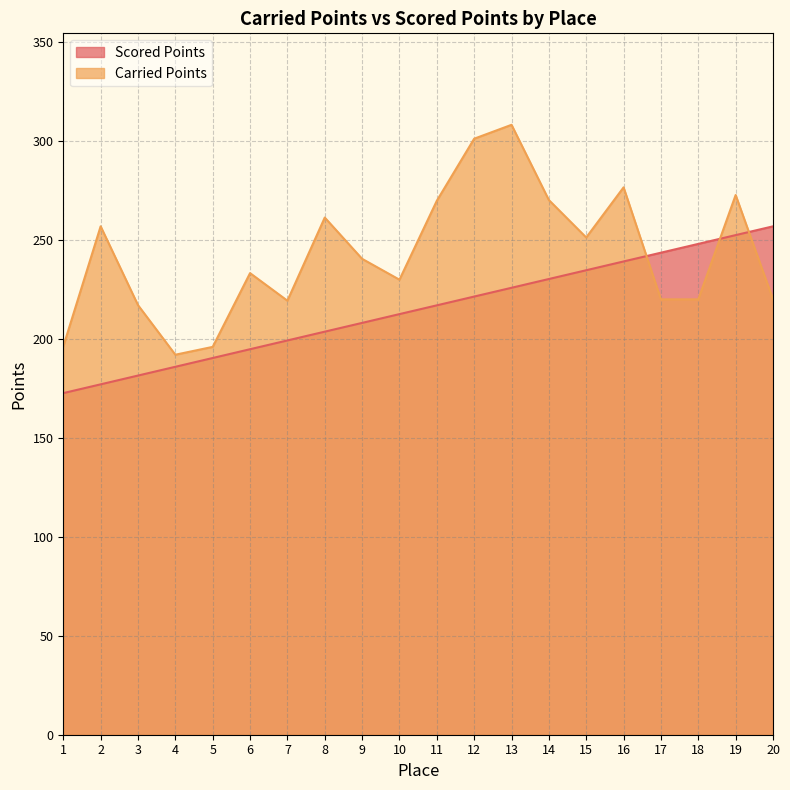

Which series ends up on top after the final intersection of Scored Points and Carried Points?

Scored Points